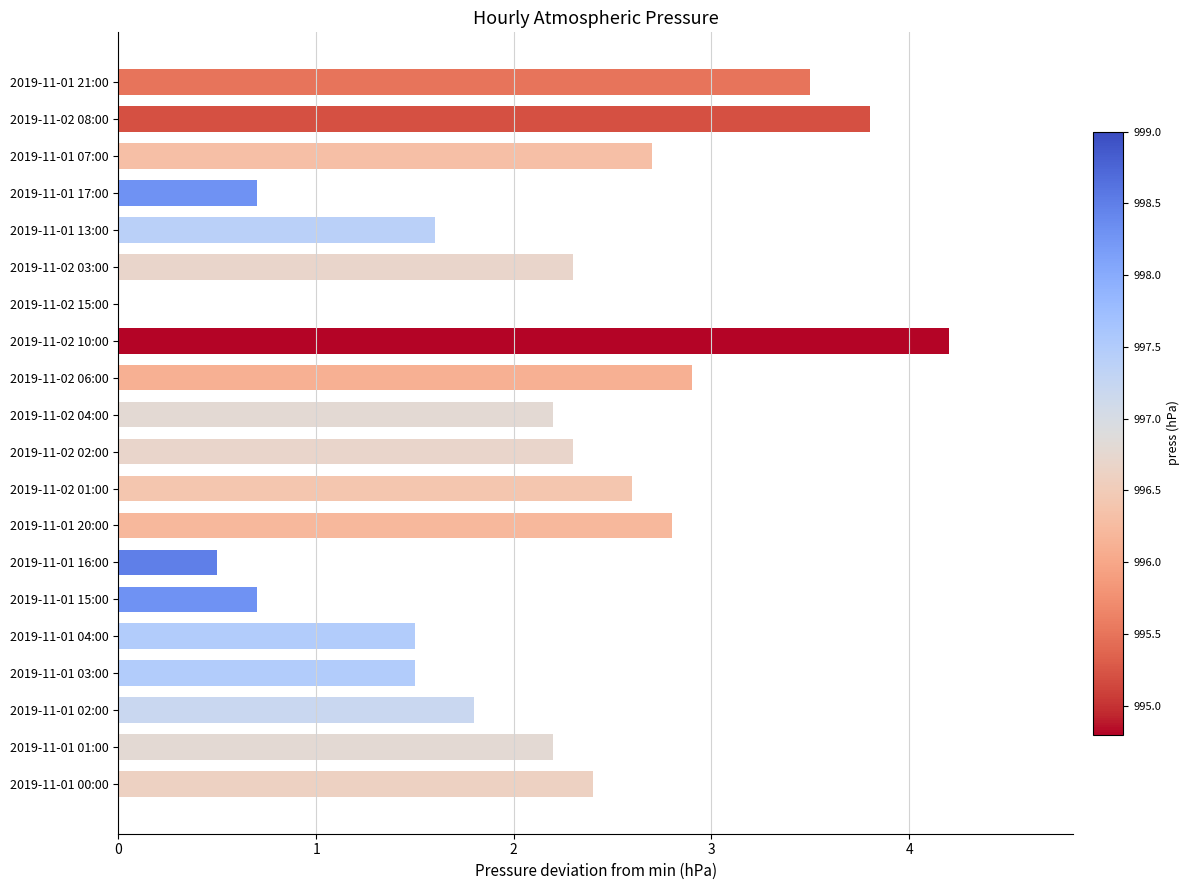

Does the chart contain stacked bars?

No